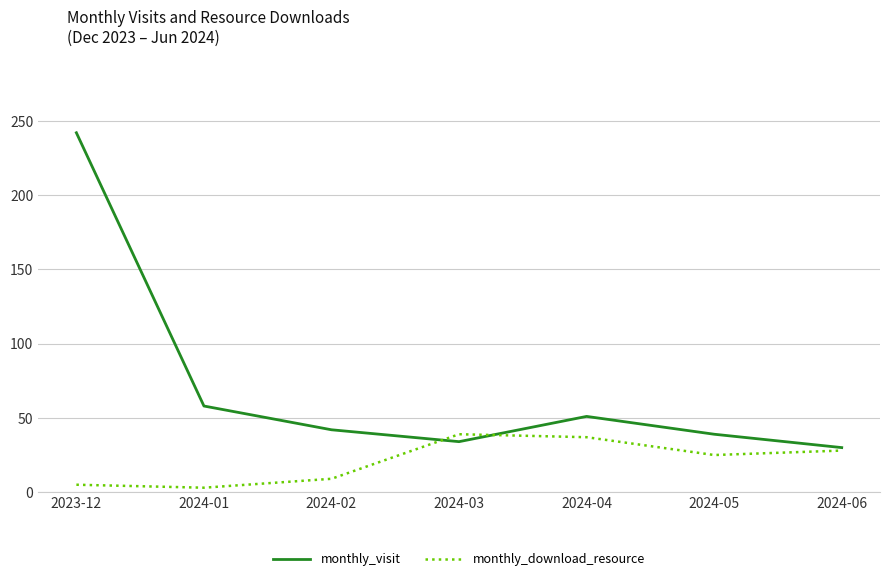

What is the difference between the maximum and second lowest values in the monthly_download_resource series?

34